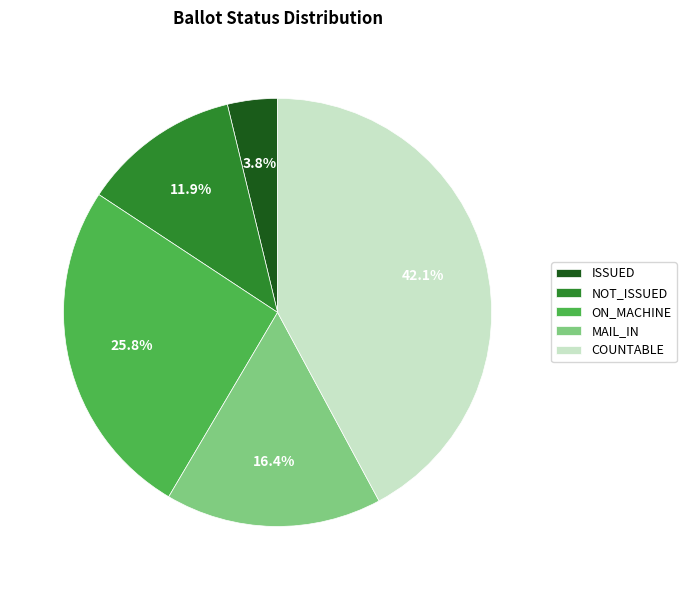

How many segments does this pie chart have?

5